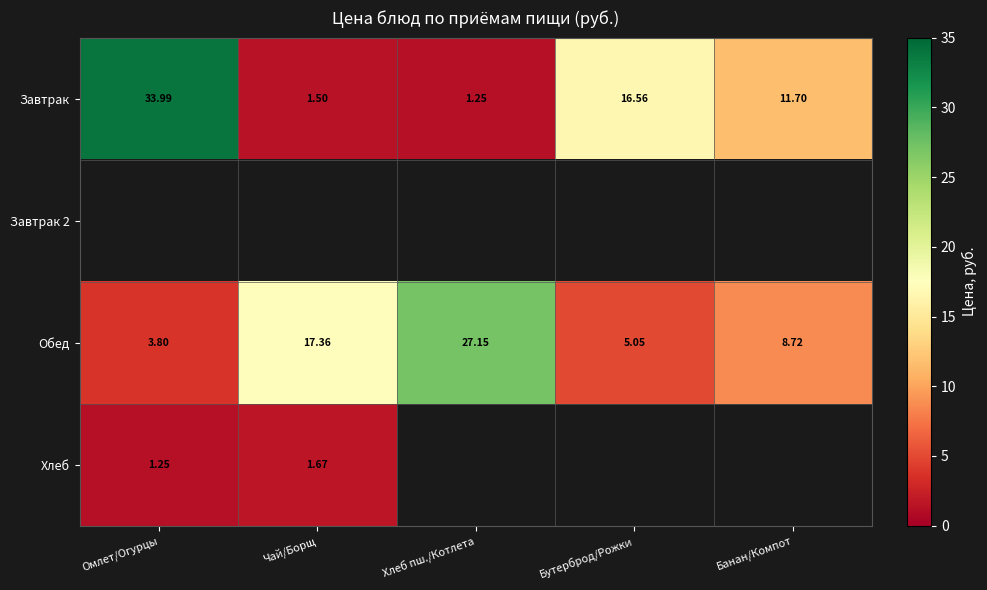

The value of Обед at Омлет/Огурцы is 0.9. True or false?

False